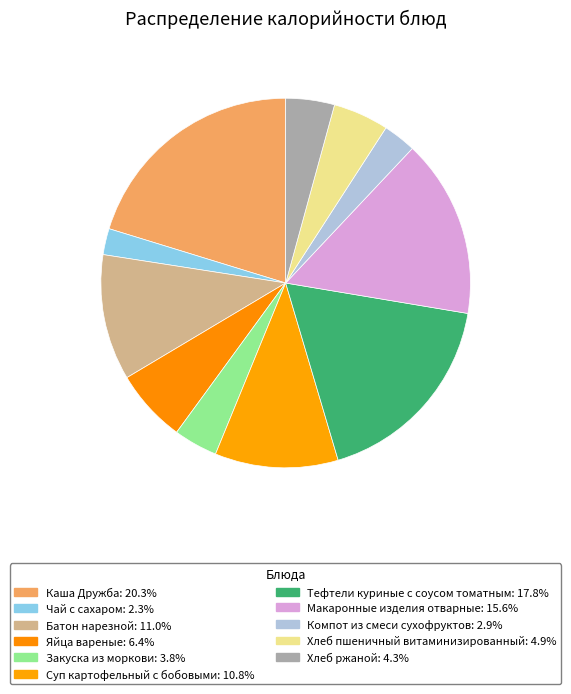

Do Компот из смеси сухофруктов and Тефтели куриные с соусом томатным together represent more than half of the pie?

No